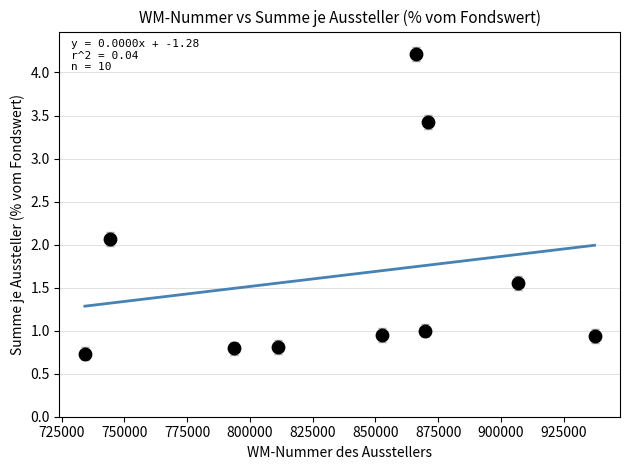

What is the range of X values (max minus min)?

202911.0